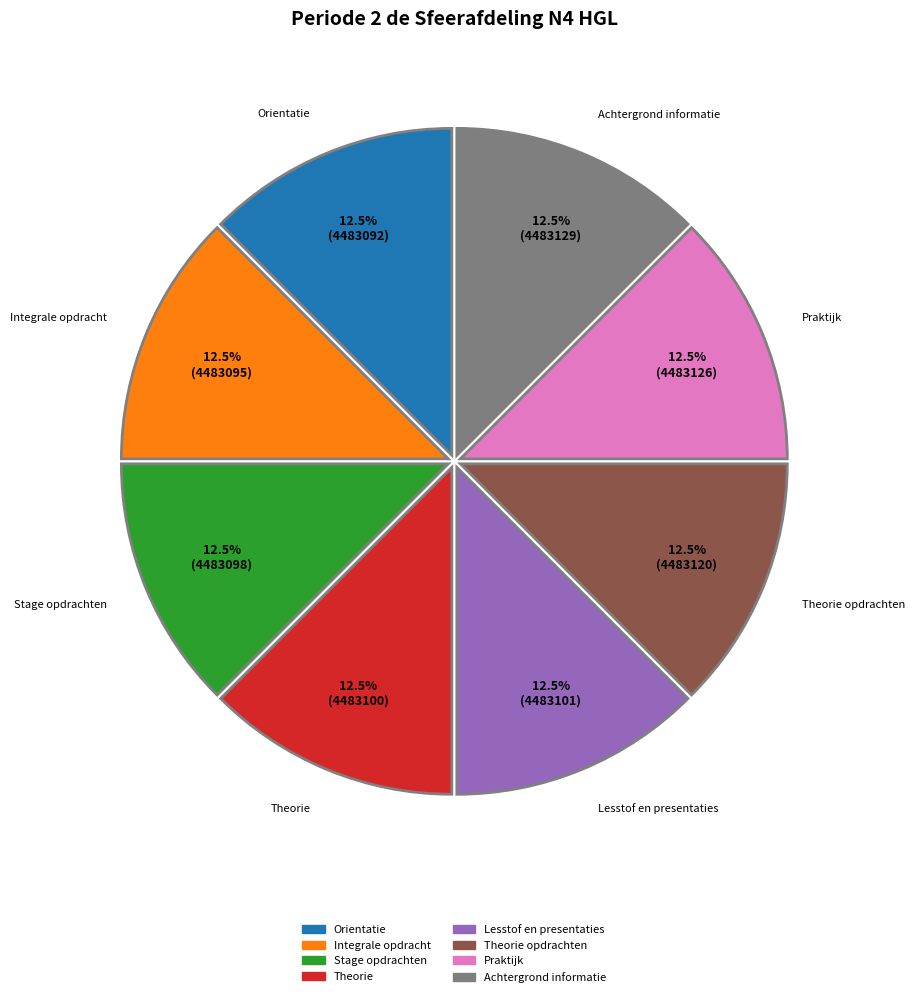

Is there a majority slice in this chart?

No